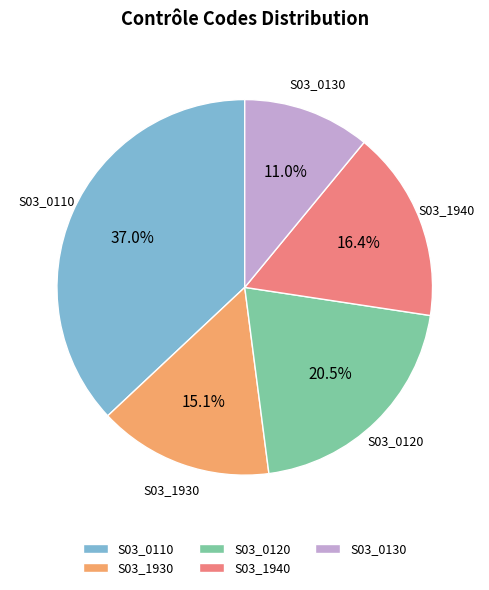

What is the largest slice in the pie chart?

S03_0110